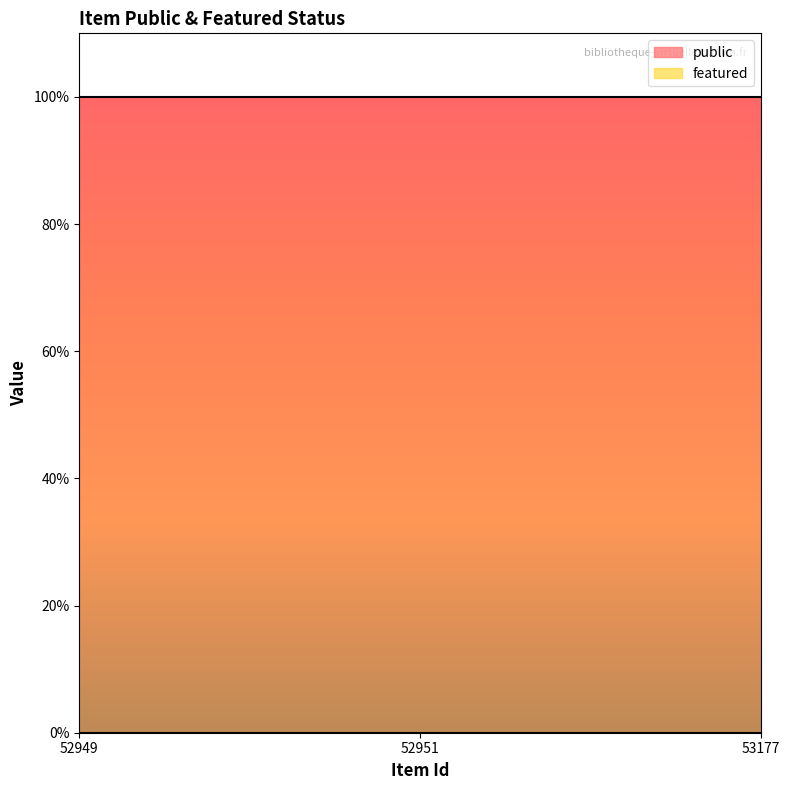

Does the chart have visible grid lines?

No